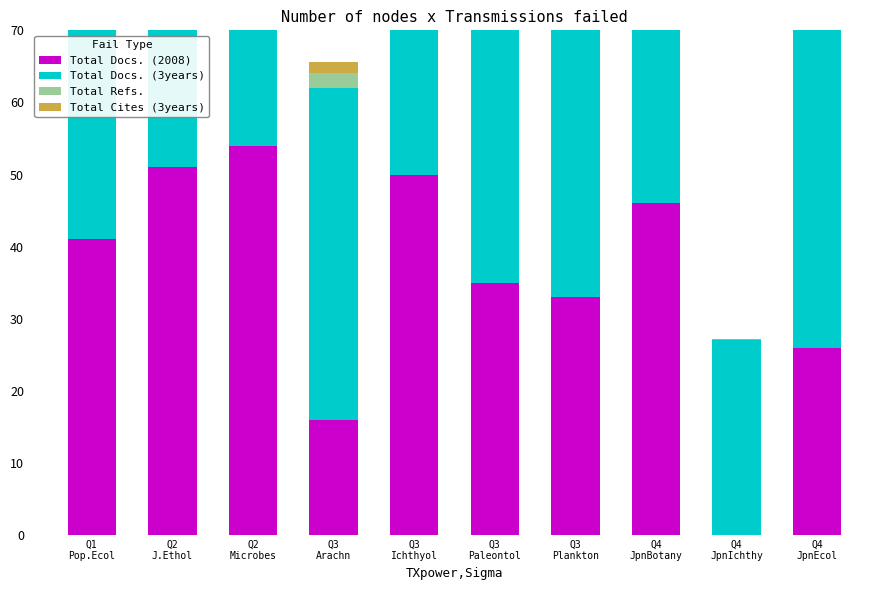

What is the approximate value of Total Docs. (2008) at Q2
Microbes?

54.0